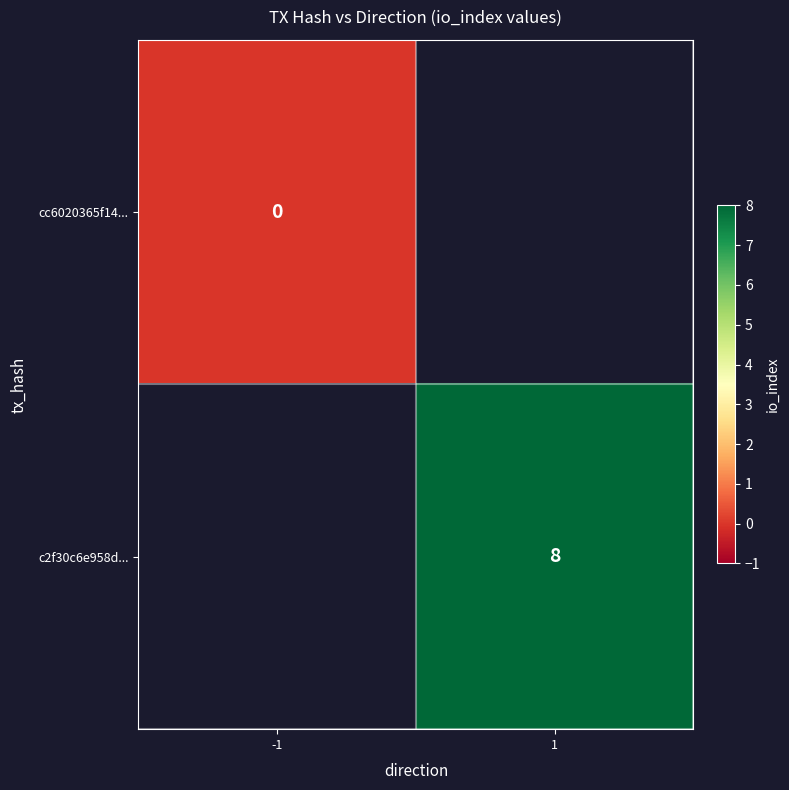

How many categories are shown in the chart?

2